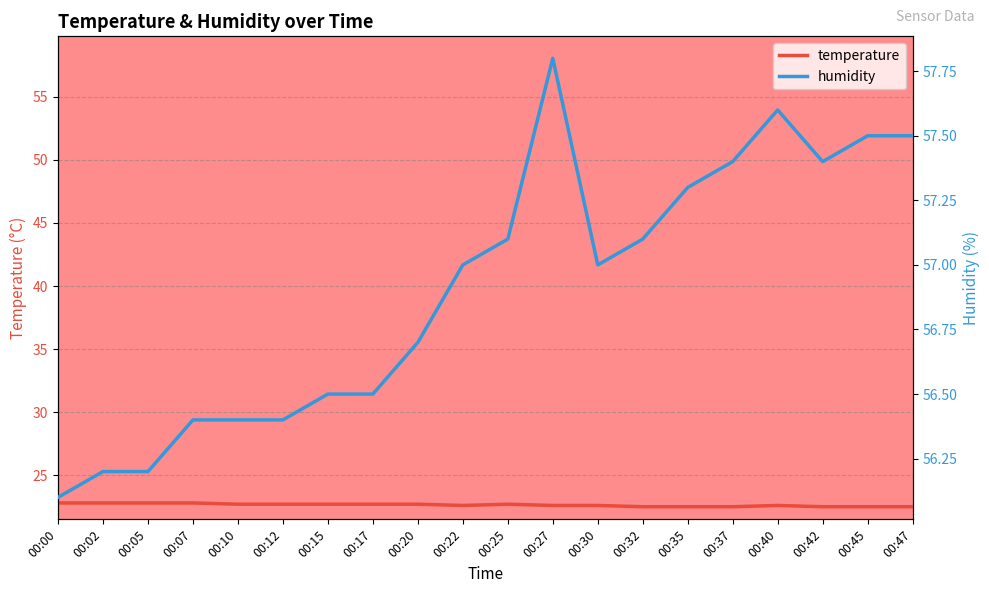

At how many categories does at least one series exceed 23?

20